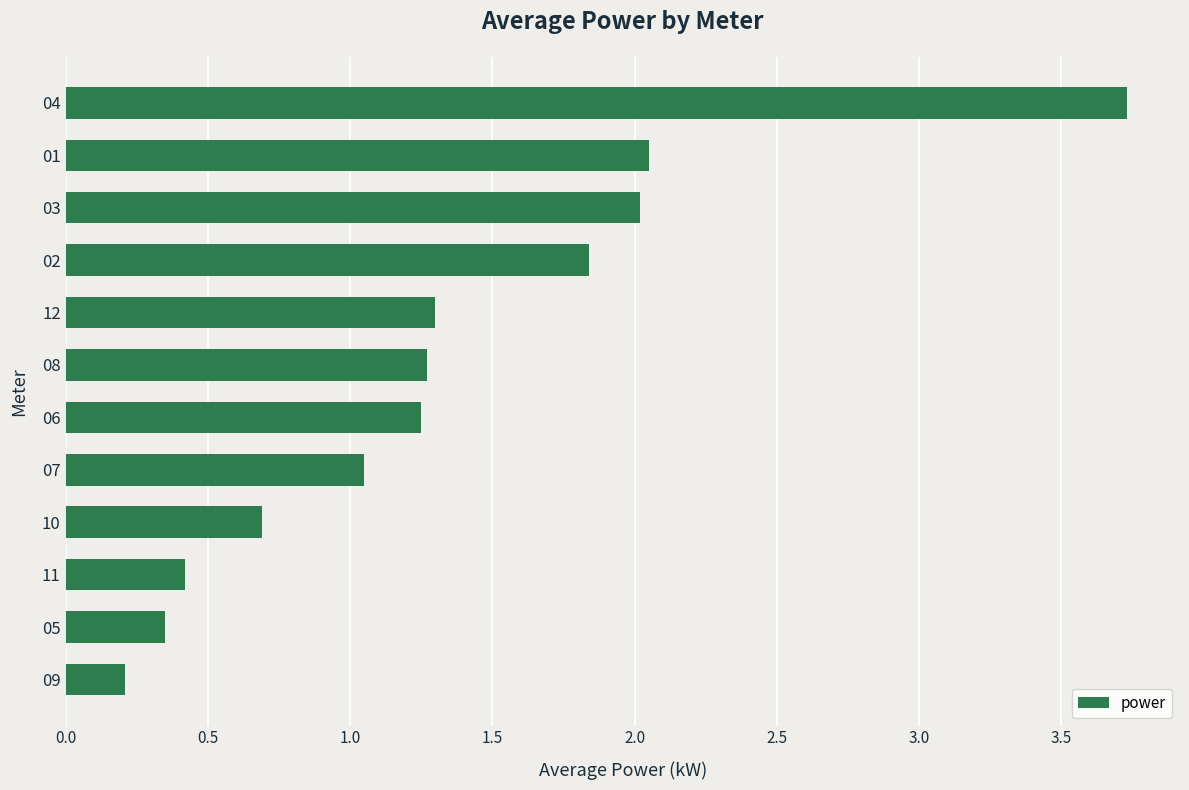

Where is the data nearest to the value 1?

07